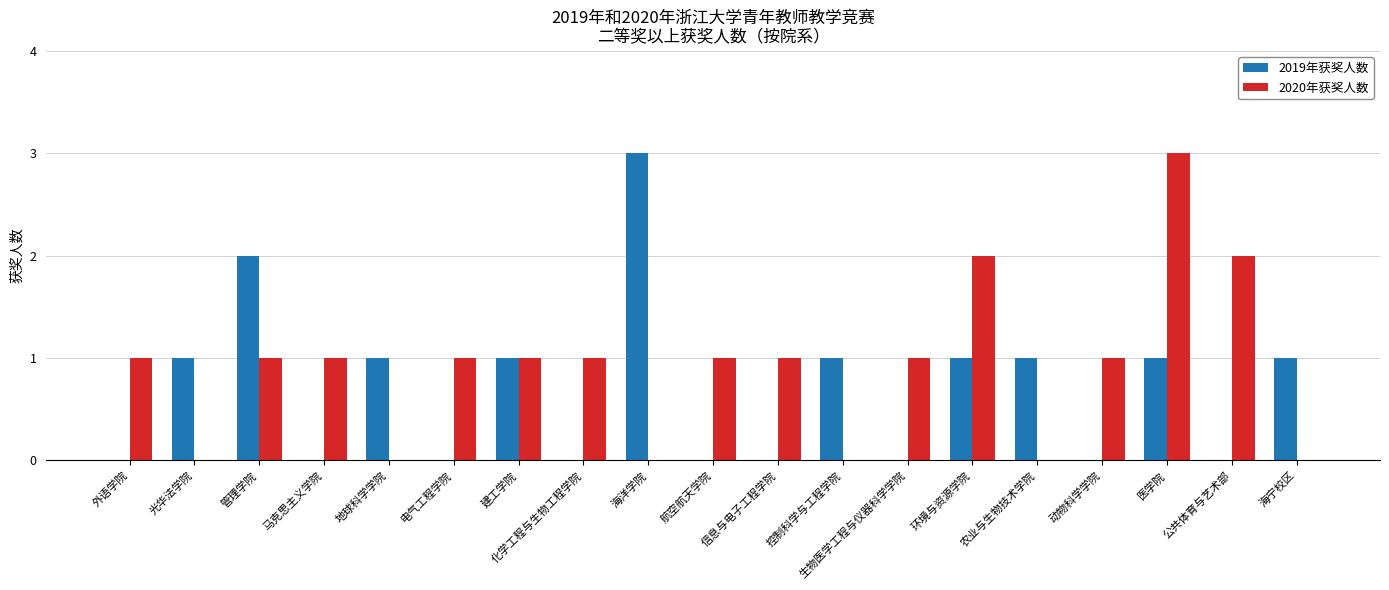

True or false: 2020年获奖人数 has a value of 2 at 海宁校区.

False